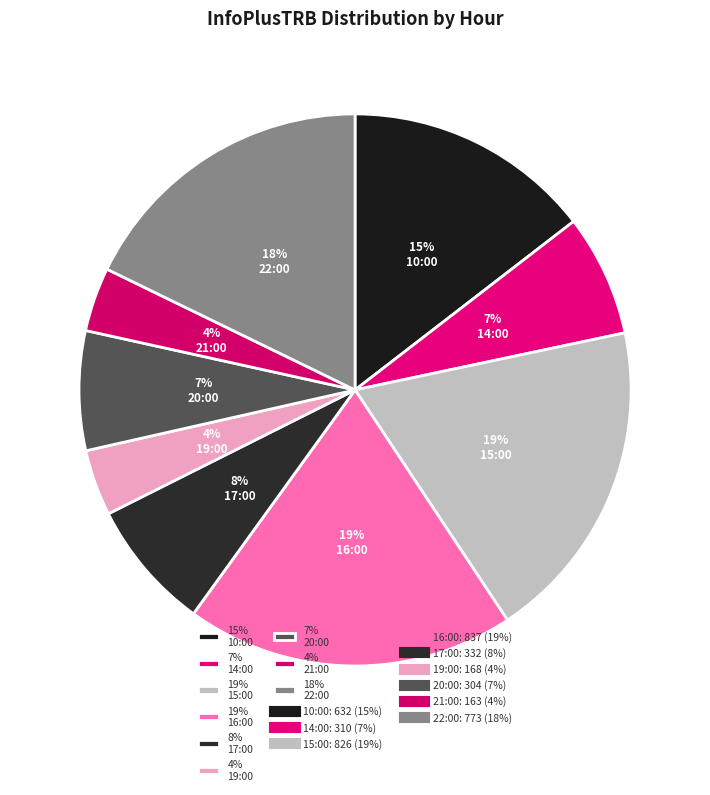

Does 4% 21:00 account for over 50% of the chart?

No